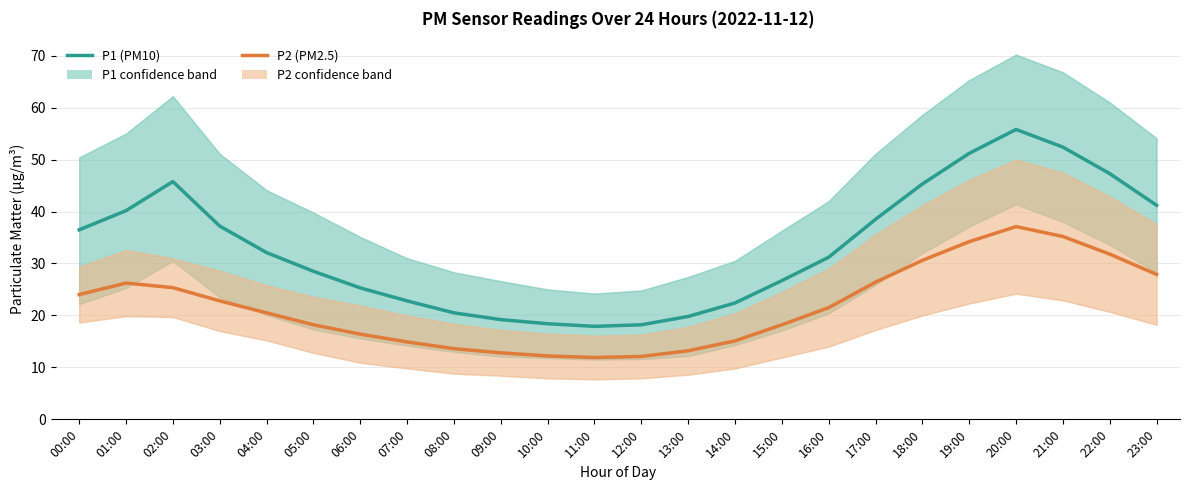

Reading left to right, extract all data points from this chart.

P1 (PM10): 36.5	40.2	45.8	37.2	32.1	28.5	25.3	22.8	20.5	19.2	18.4	17.9	18.2	19.8	22.4	26.7	31.2	38.5	45.3	51.2	55.8	52.4	47.3	41.2
P2 (PM2.5): 24.0	26.2	25.4	22.8	20.5	18.2	16.4	14.9	13.6	12.8	12.2	11.9	12.1	13.2	15.1	18.2	21.5	26.4	30.6	34.2	37.1	35.2	31.8	27.9